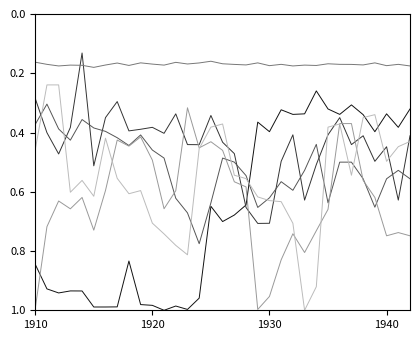

The Cape Otway series shows 0.3 at 9. True or false?

False